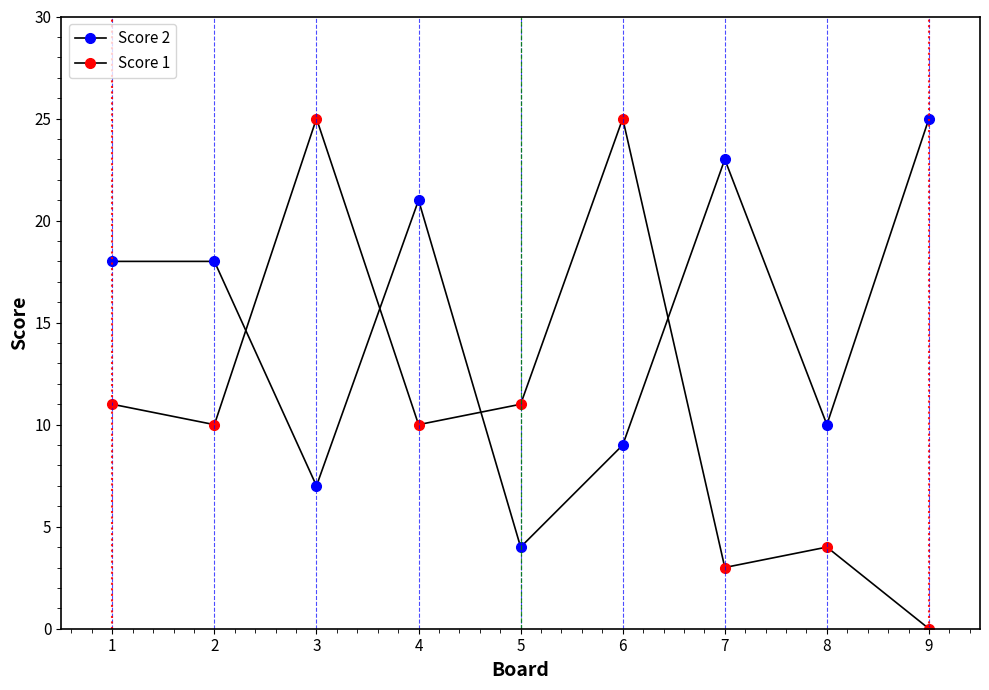

Count the number of data series in this chart.

2